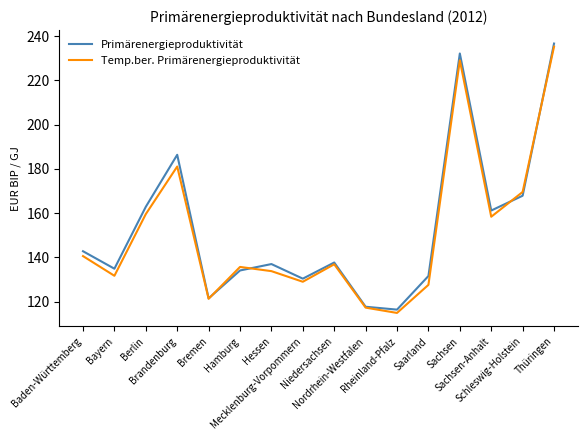

What is the minimum value shown in the chart?

114.9